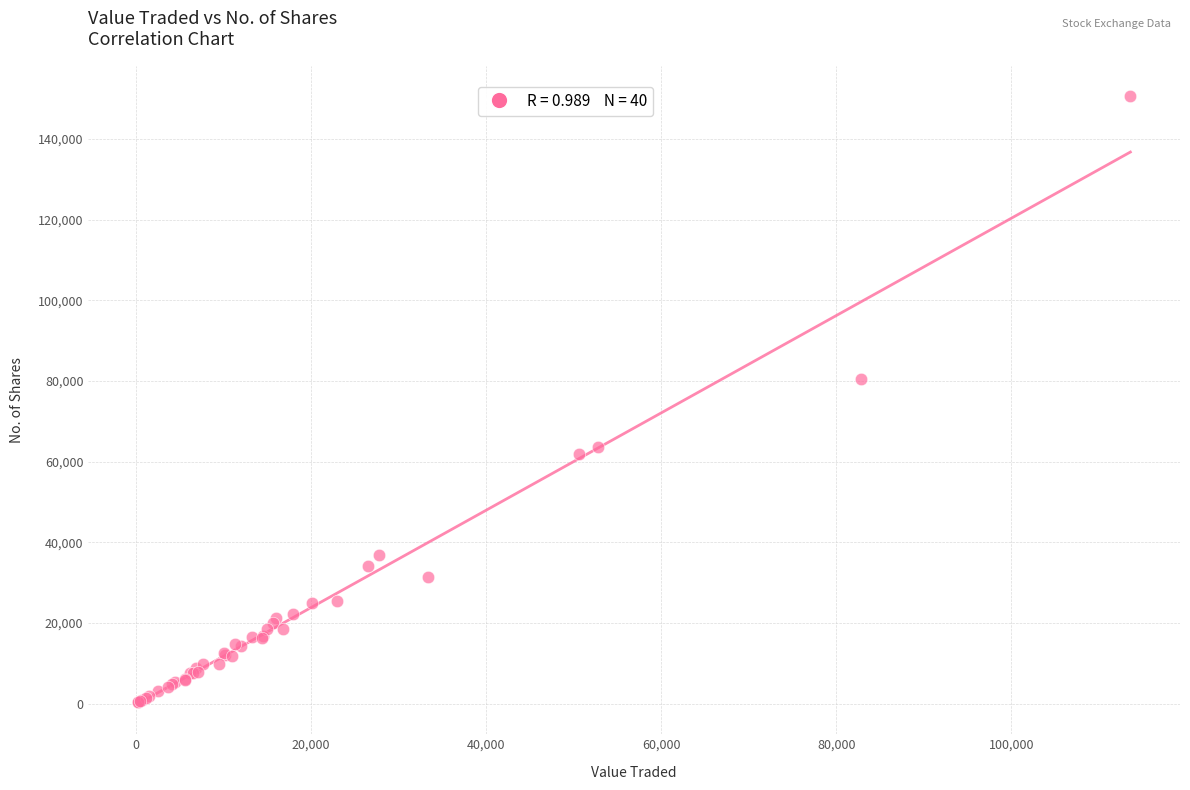

What Y value in the scatter plot is closest to 75471?

80468